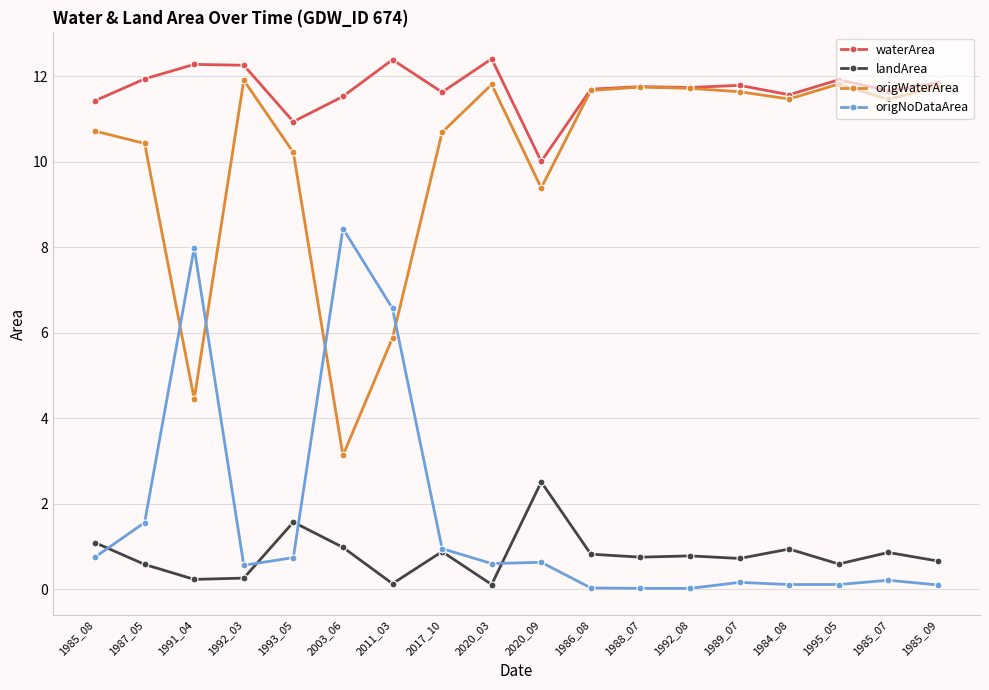

What are all the series names shown in the legend?

waterArea, landArea, origWaterArea, origNoDataArea